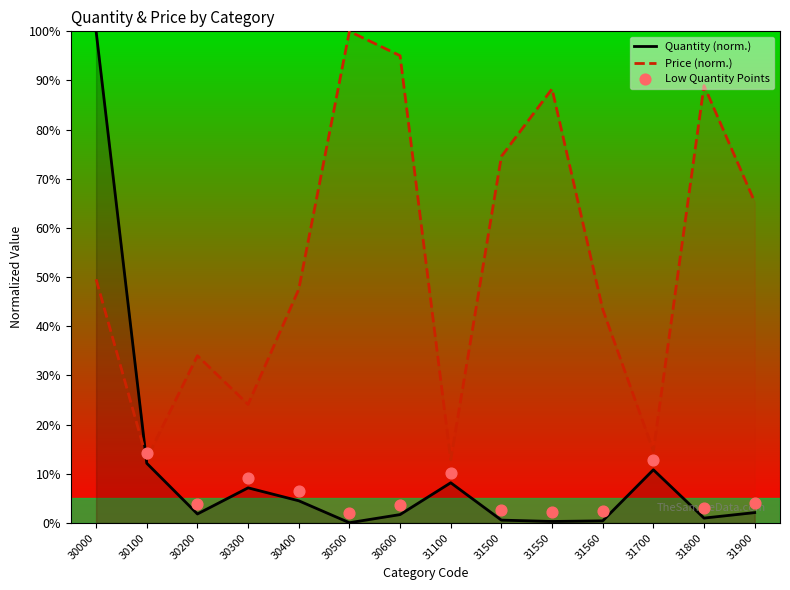

What is the total value across all series at 30200?

35.8